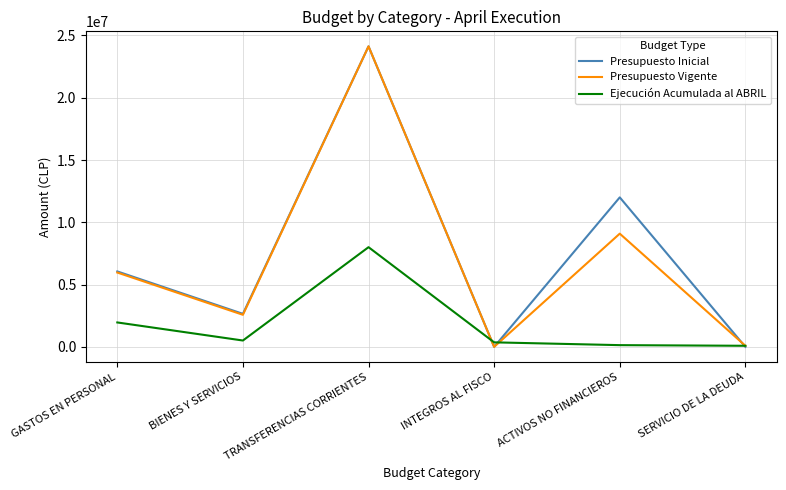

At which category is the sum across all series the highest?

TRANSFERENCIAS CORRIENTES